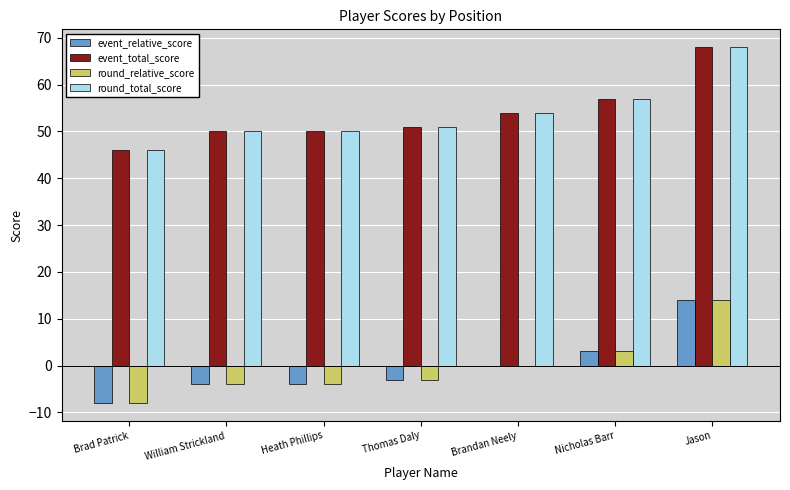

What is the total value across all series at William Strickland?

92